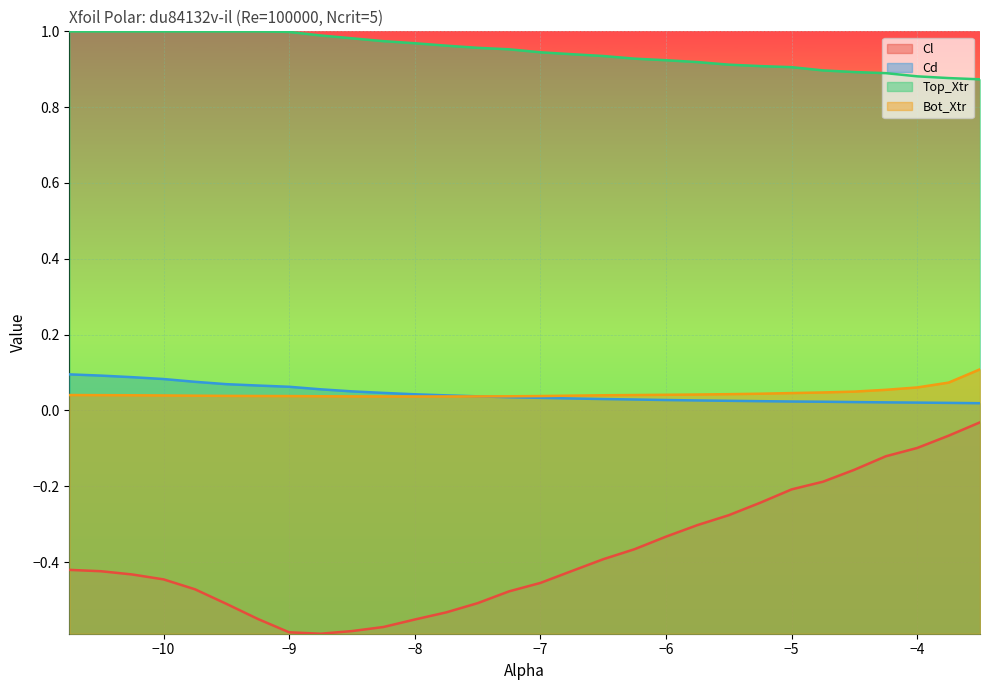

True or false: Cd and Cl cross at least once.

False